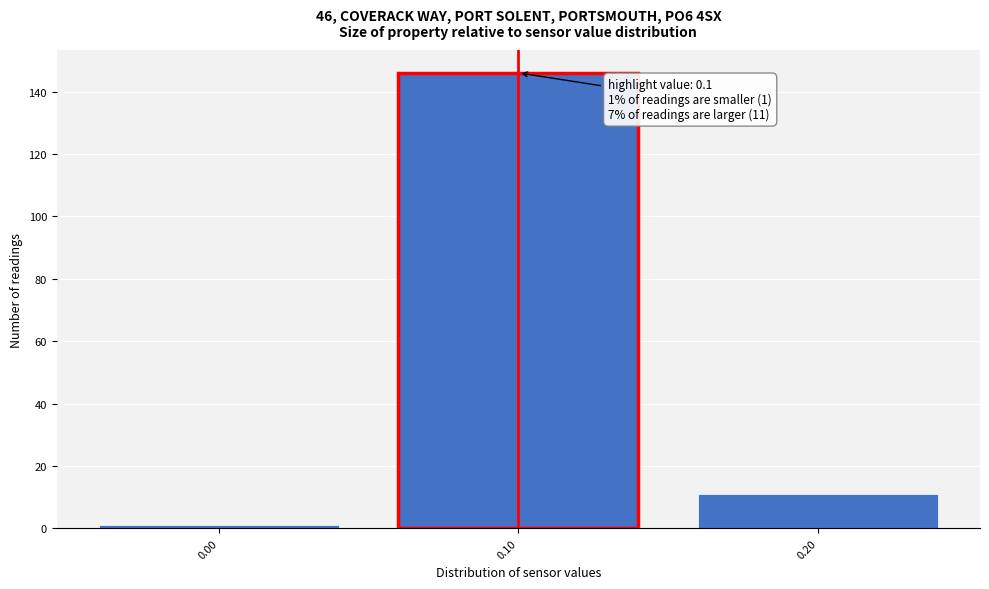

Which range on the x-axis has the tallest bar?

0.05 to 0.15